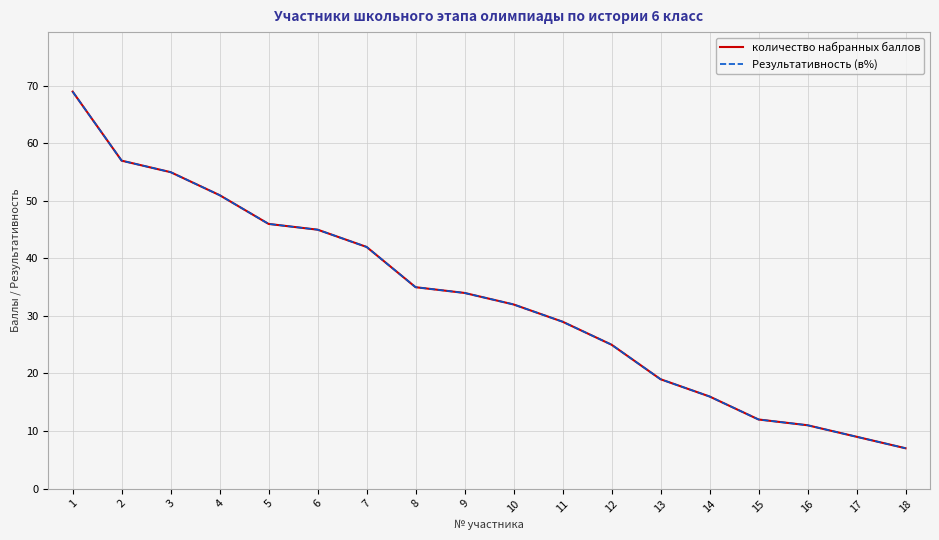

Reading right to left, transcribe all the data shown in this chart.

количество набранных баллов: 7	9	11	12	16	19	25	29	32	34	35	42	45	46	51	55	57	69
Результативность (в%): 7	9	11	12	16	19	25	29	32	34	35	42	45	46	51	55	57	69